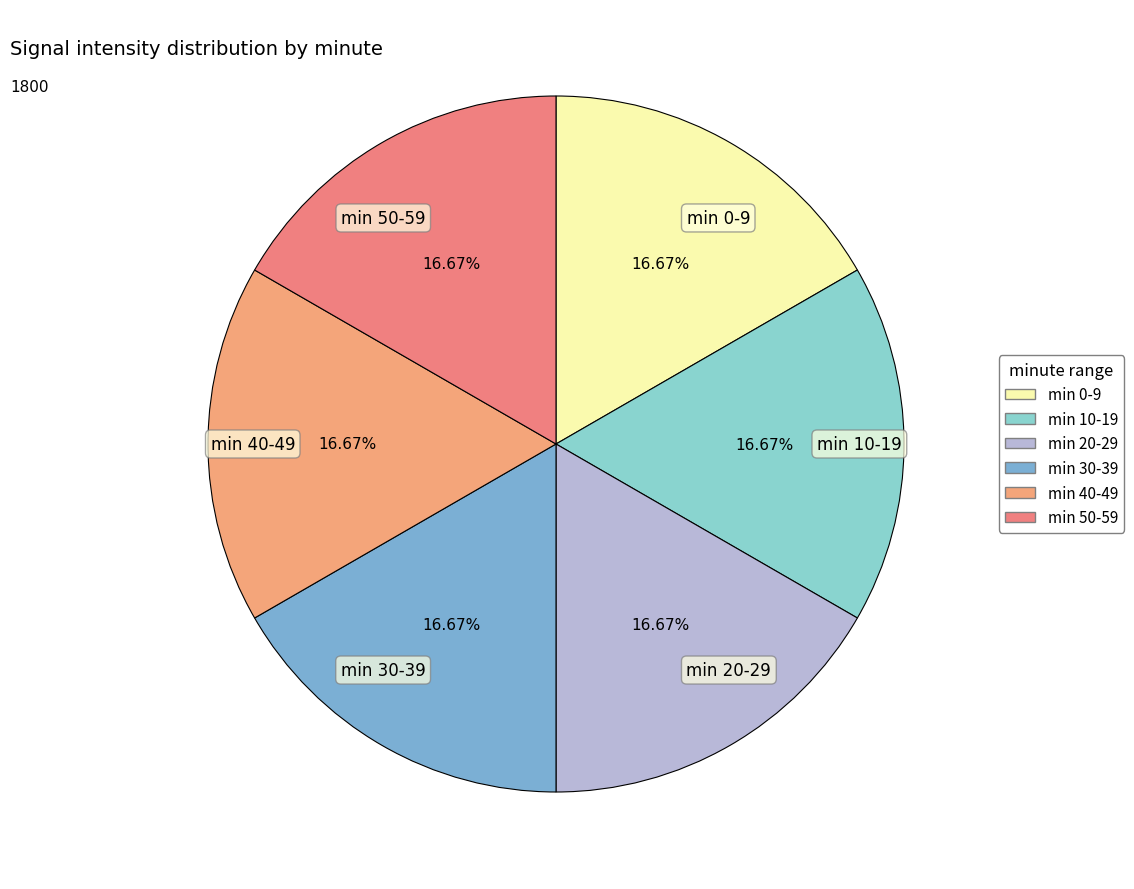

What is the ratio of the value at min 20-29 to the value at min 0-9?

1.0